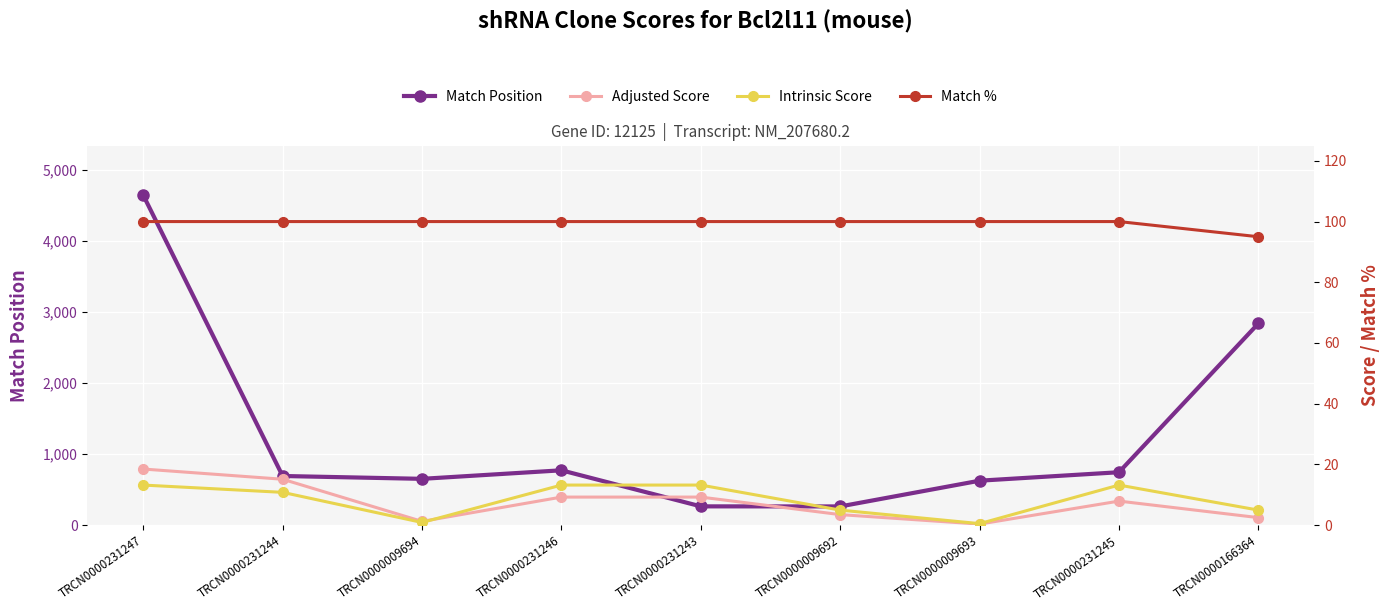

What are all the series names shown in the legend?

Match Position, Adjusted Score, Intrinsic Score, Match %